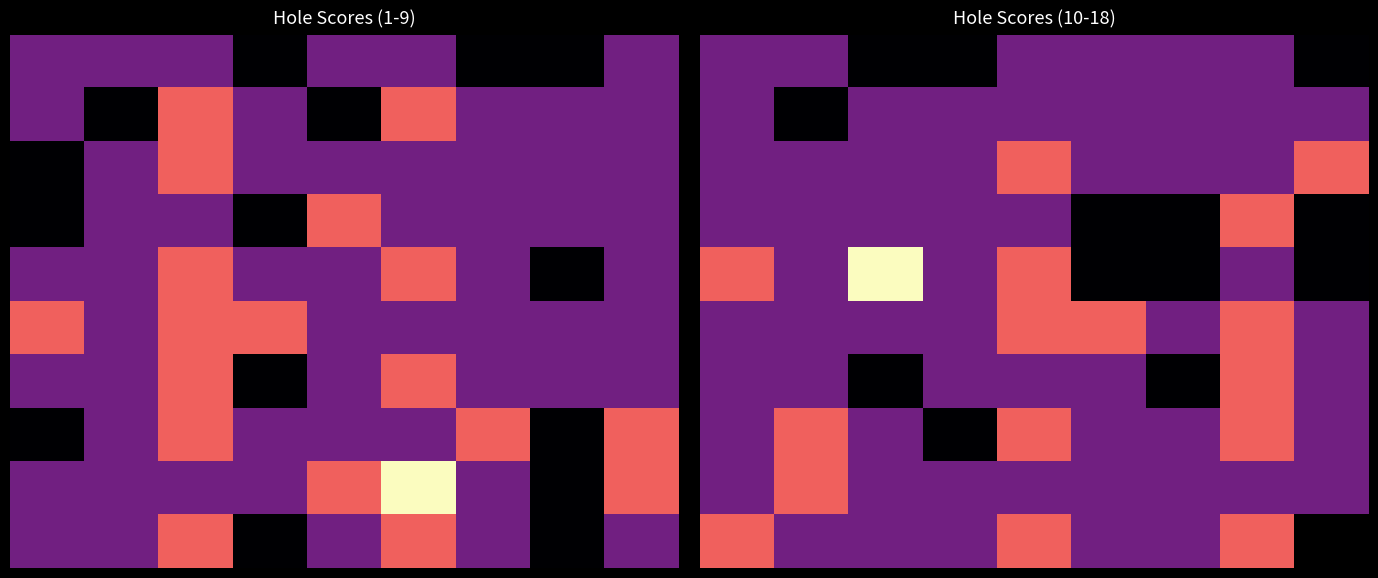

What is the greatest value displayed?

5.0